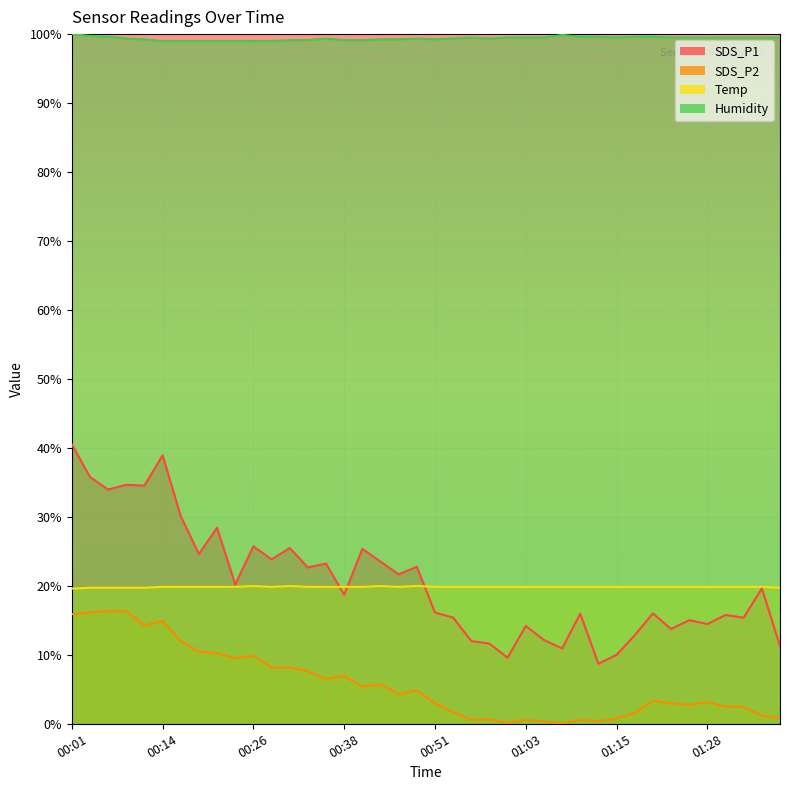

Between 00:11 and 01:13, which series saw the biggest shift?

SDS_P1